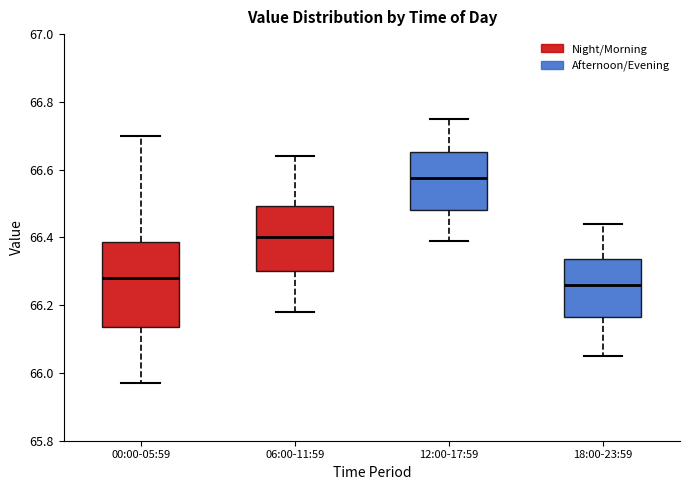

Which box's median line is the highest?

12:00-17:59